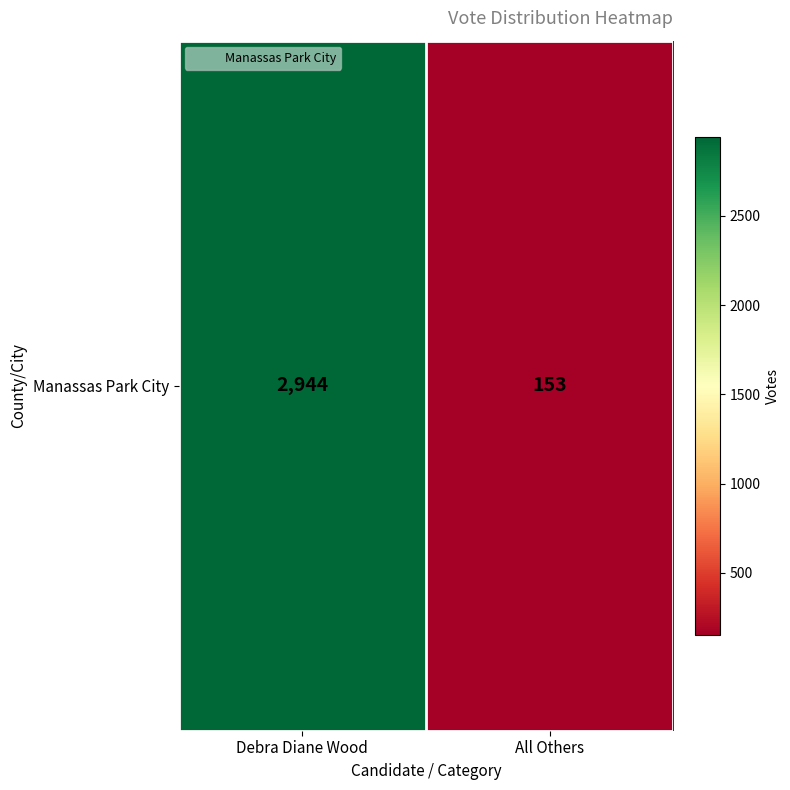

The value at Debra Diane Wood is 4158. True or false?

False